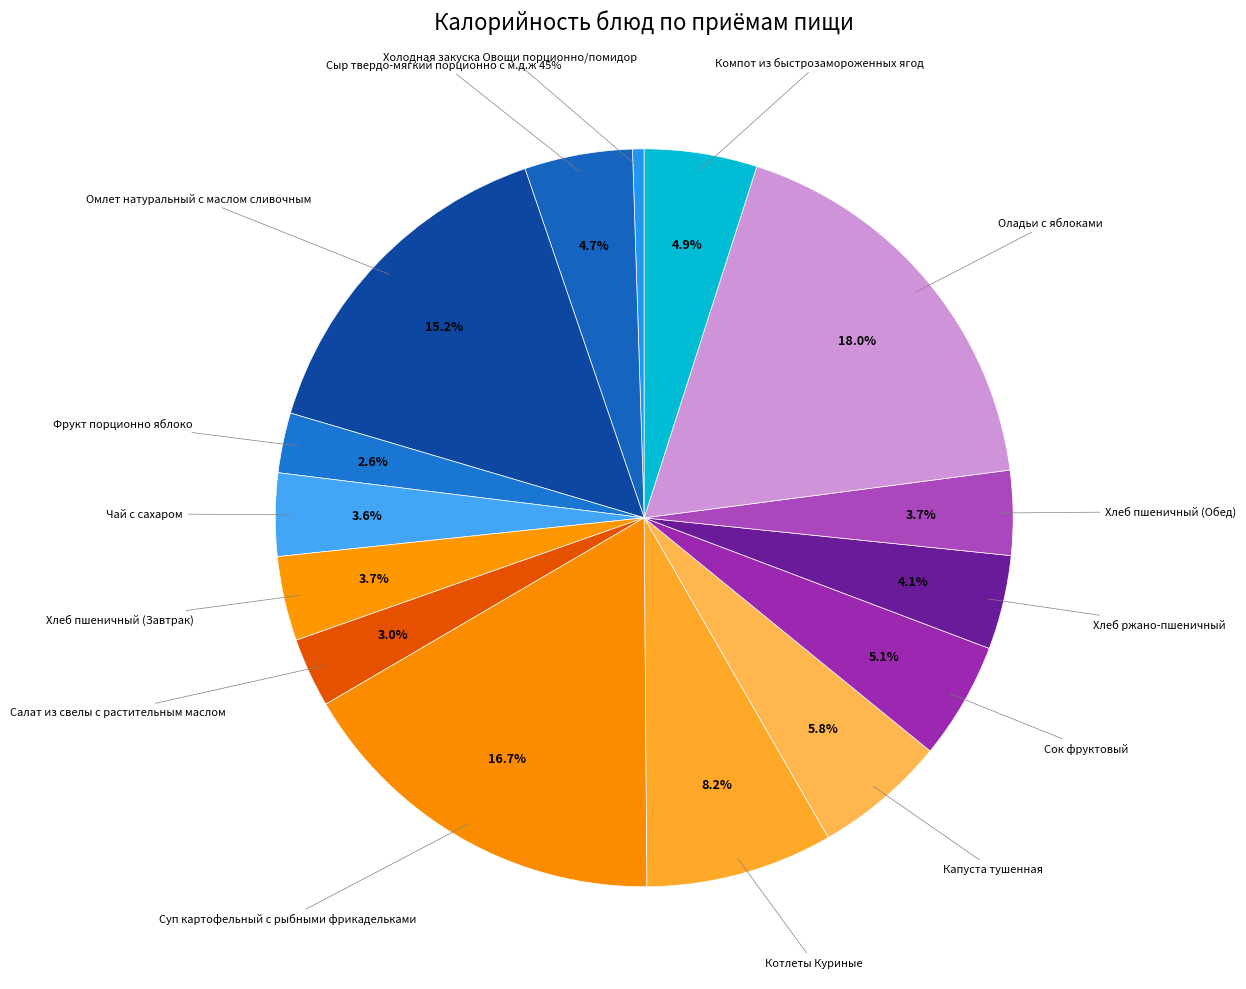

Which category has the smallest portion of the pie?

Холодная закуска Овощи порционно/помидор